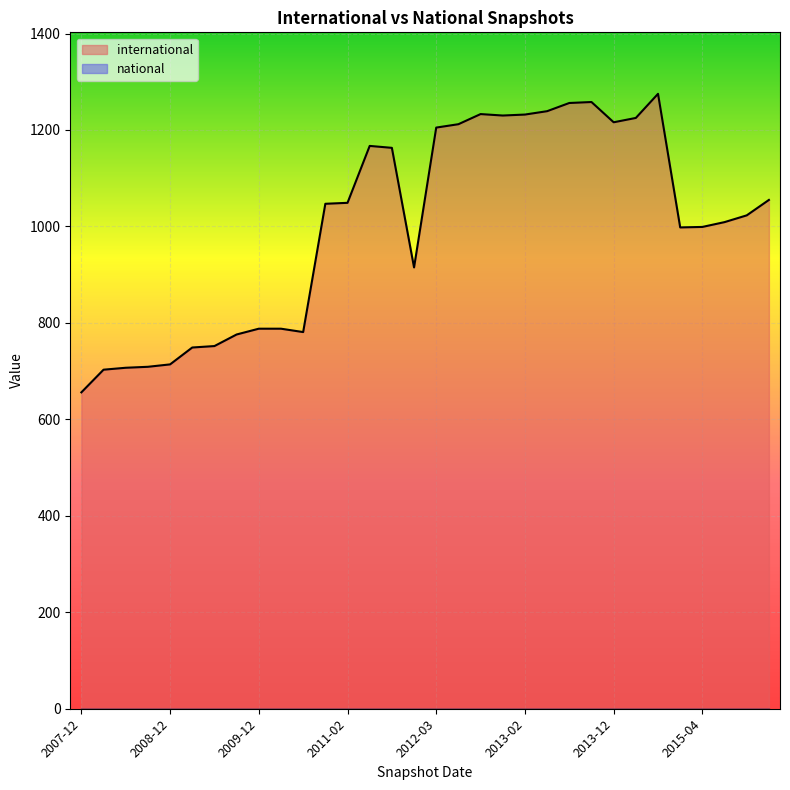

True or false: national and international intersect in this chart.

False